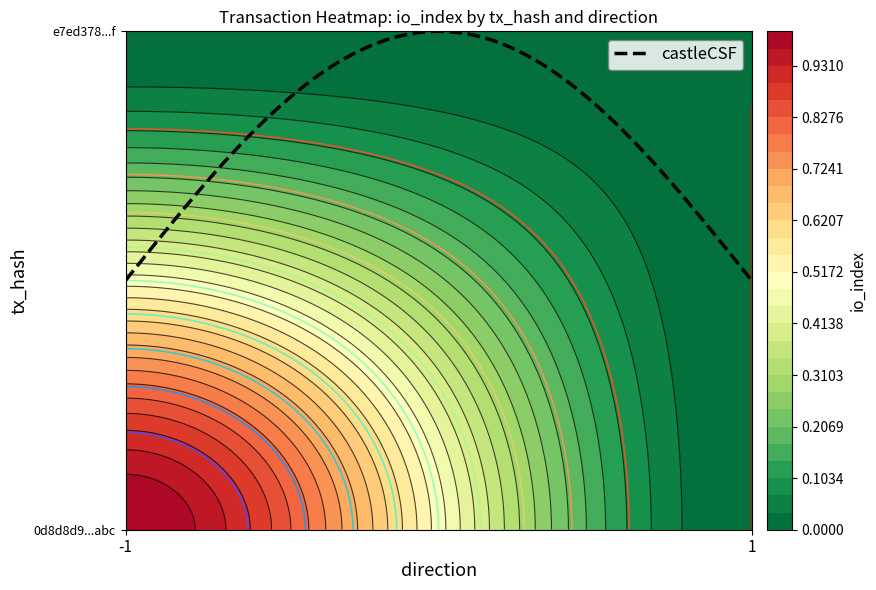

Reading left to right, list all the values displayed in this chart.

0d8d8d9fe21cb75220cf49eb0a06eb1425d8abc: -1=1	1=0
e7ed378718117a2762d853d6e939e11516a822f: -1=0	1=0